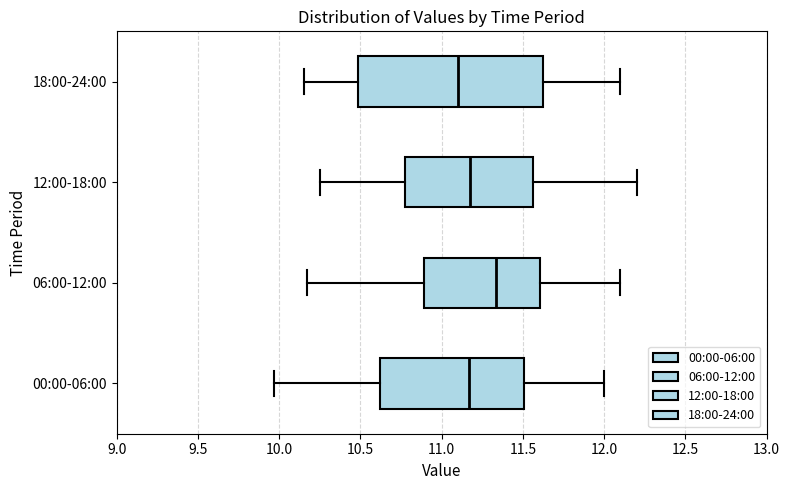

Where does the left whisker of the box for 00:00-06:00 end on the x-axis? The values are not printed on the chart, so give them approximately, as read against the axis.

9.95